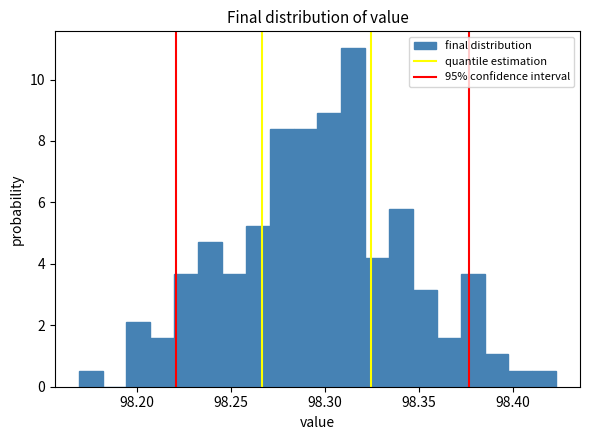

Around what value on the x-axis is the tallest bar? Give the approximate position of its centre, as read against the axis.

98.315